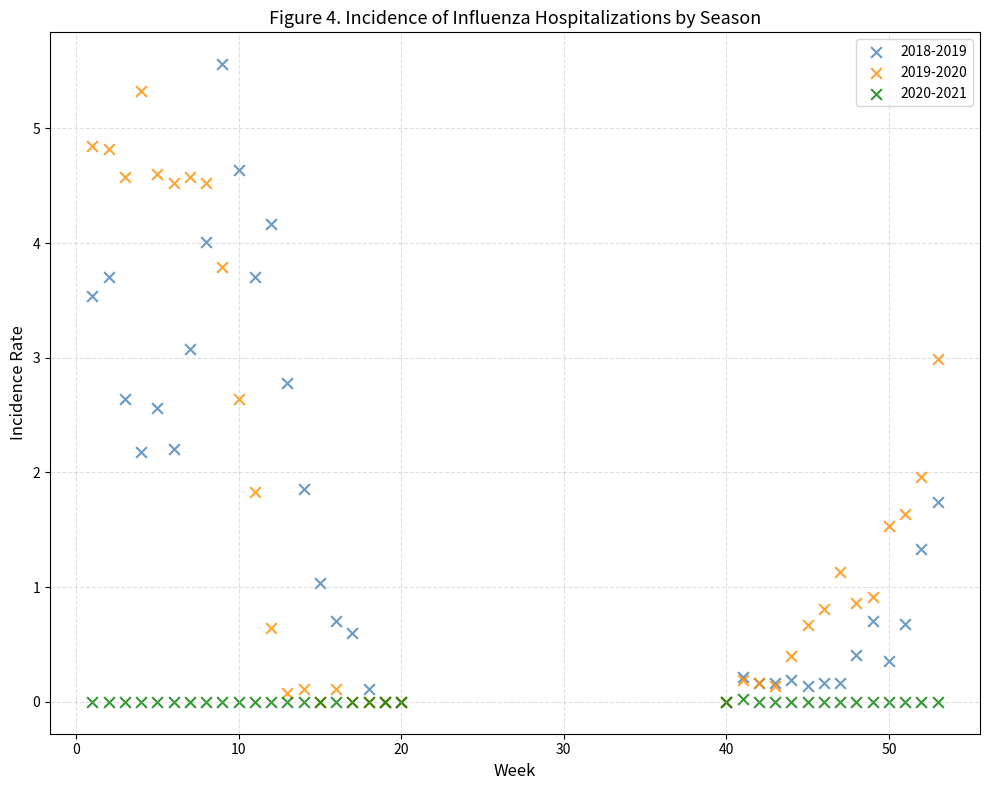

What are all the series names shown in the legend?

2018-2019, 2019-2020, 2020-2021